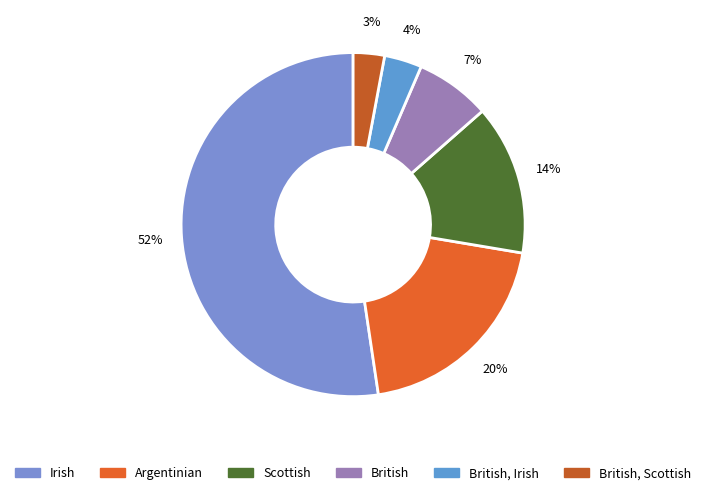

Count the number of slices in the pie.

6